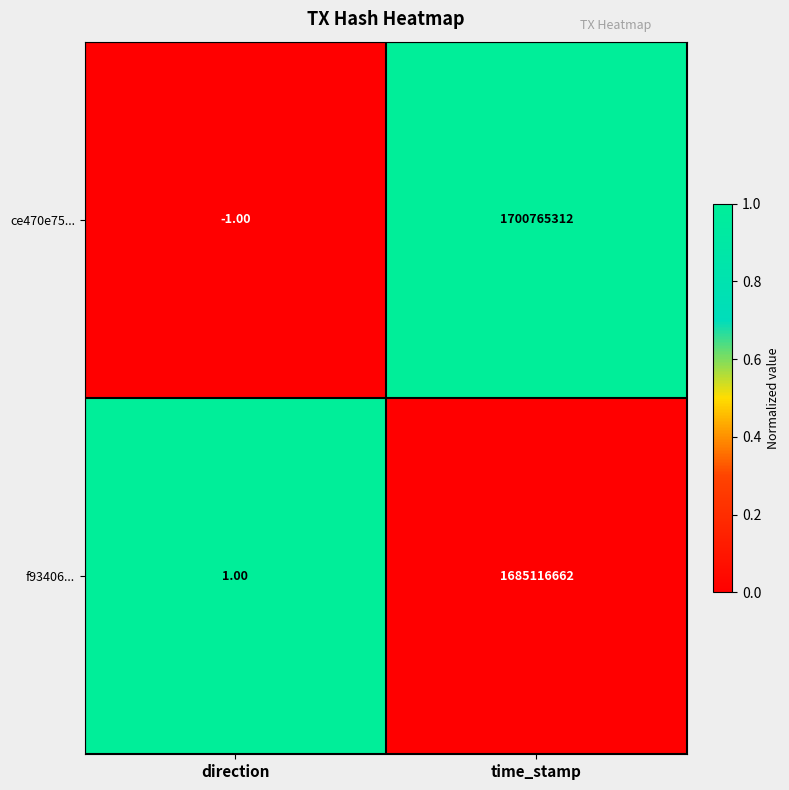

Which category has the highest value in the ce470e75... series?

time_stamp